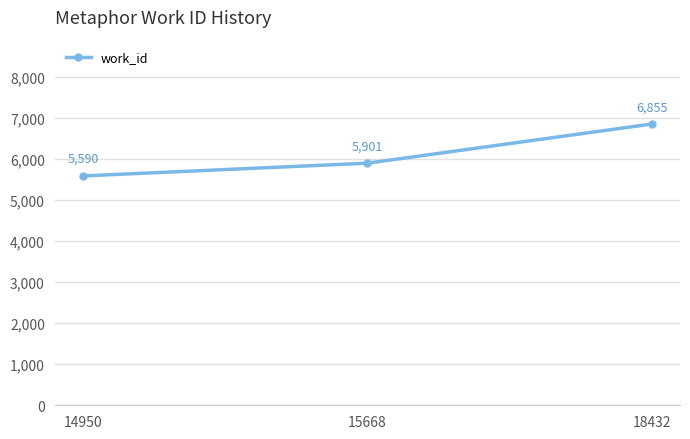

The value at 14950 is 5590. True or false?

True